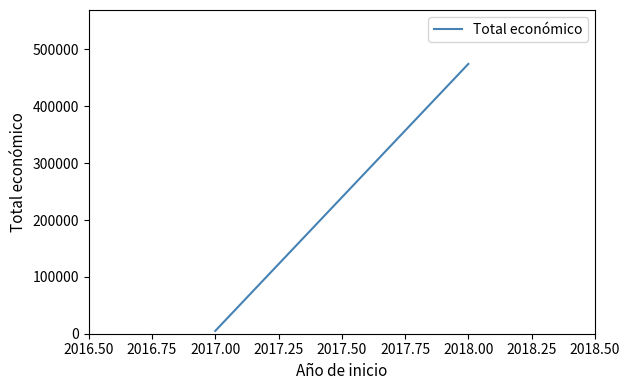

How many data points are less than 474488?

1